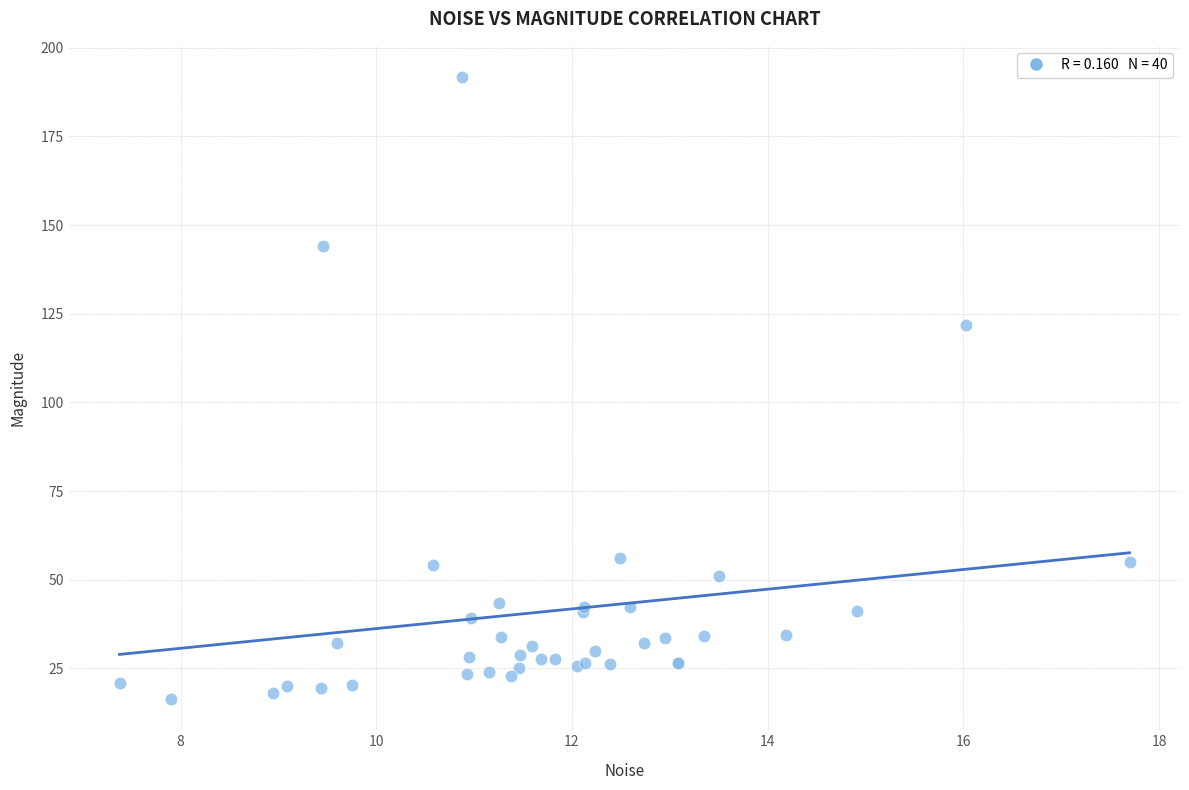

What Y value in the scatter plot is closest to 104?

121.8